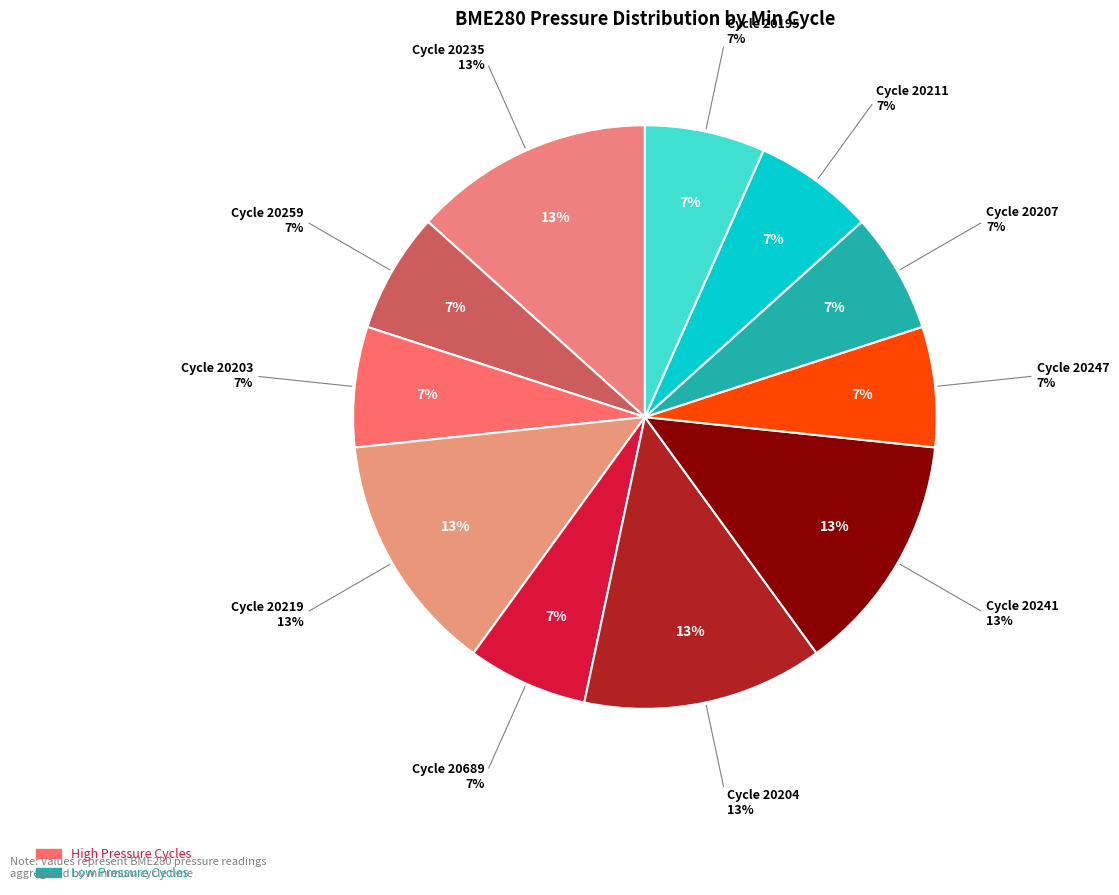

Do 20259 and 20247 together represent more than half of the pie?

No